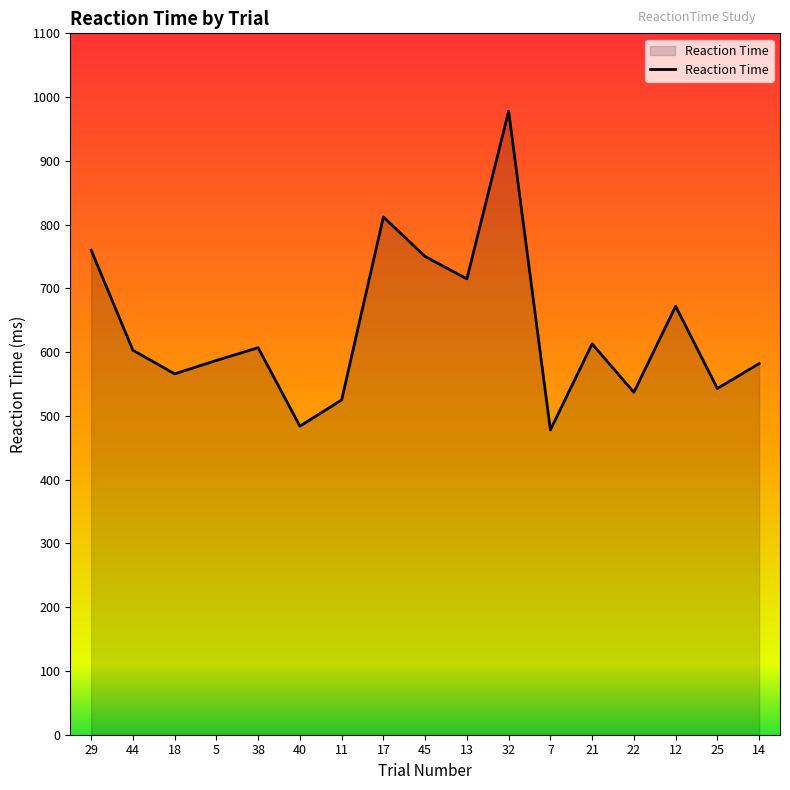

How many series are shown in this chart?

1